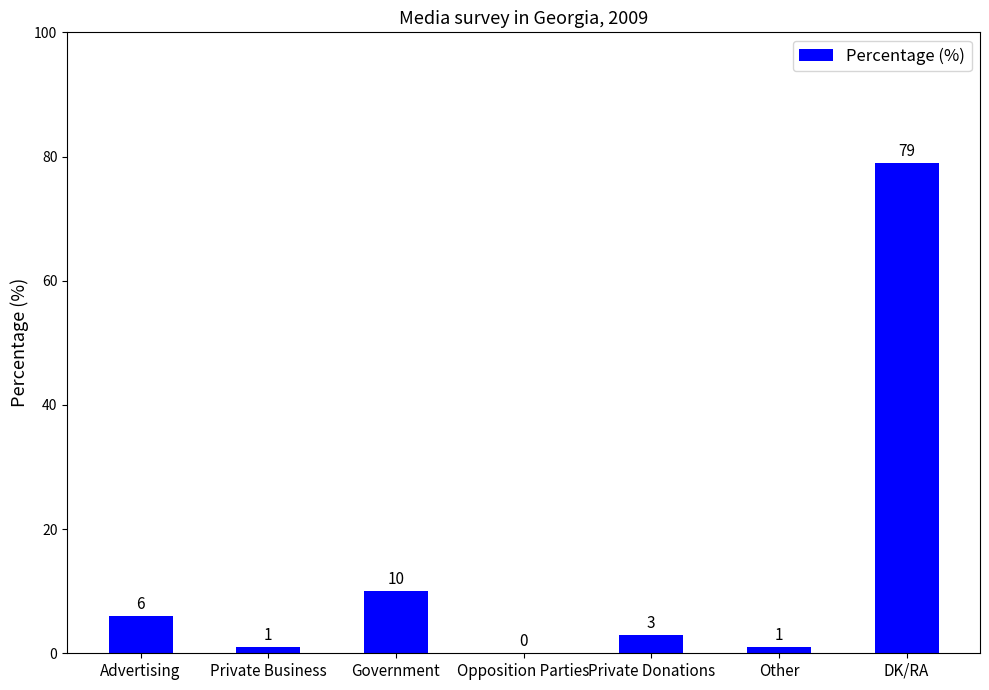

Which label corresponds to the largest value in the chart?

DK/RA